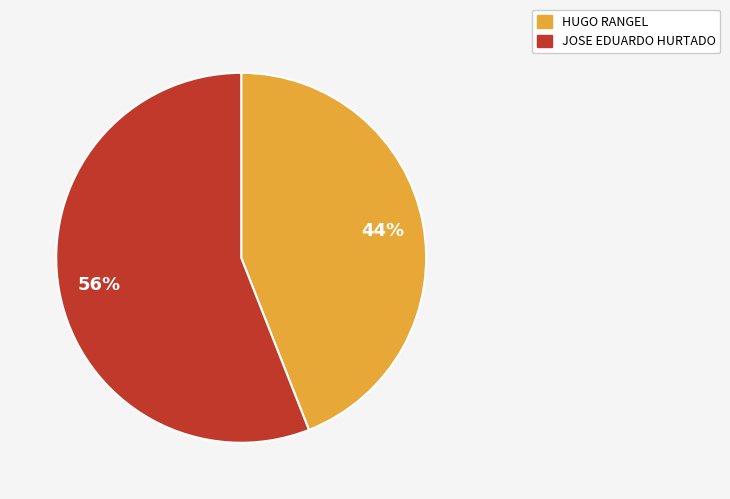

To the nearest percent, what is the difference between the largest and smallest slice percentages?

12%